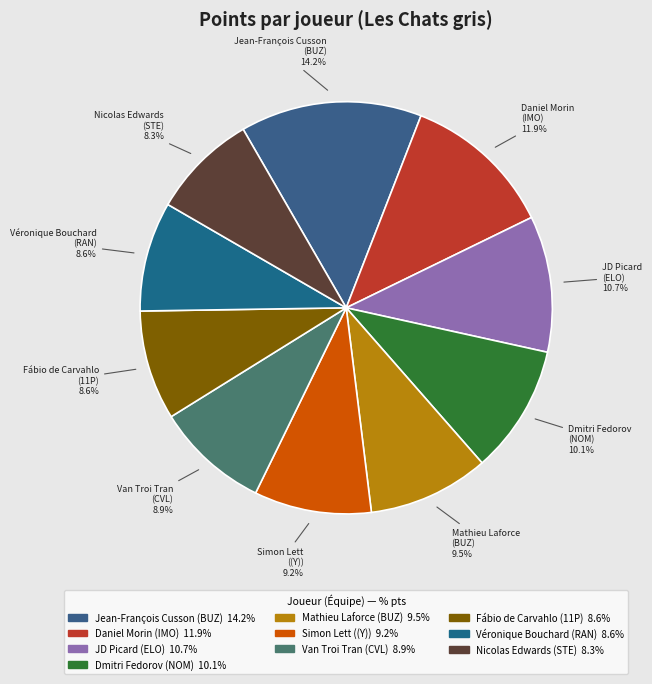

Is there a majority slice in this chart?

No